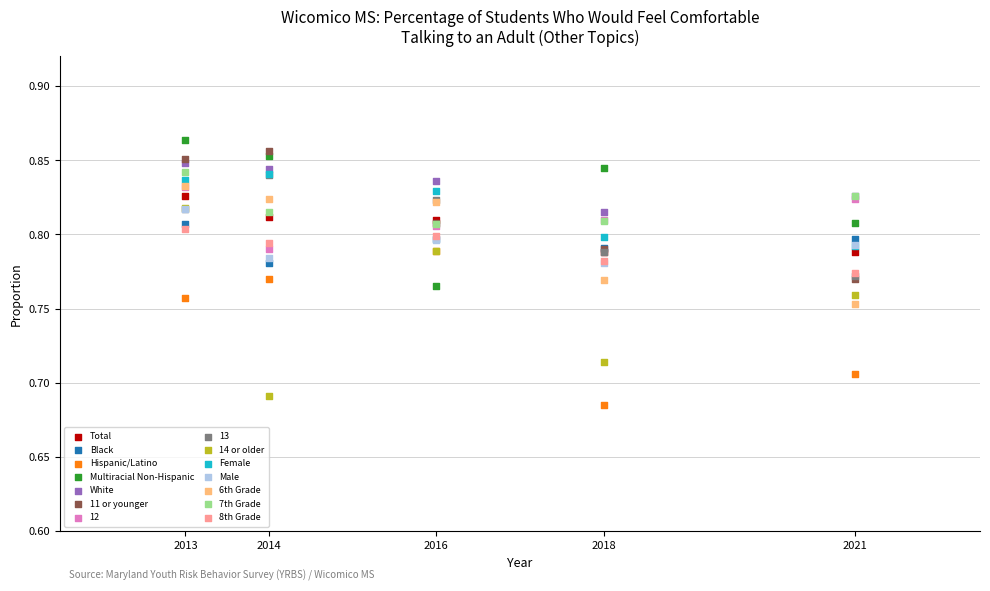

Which series reaches the maximum Y coordinate?

Multiracial Non-Hispanic